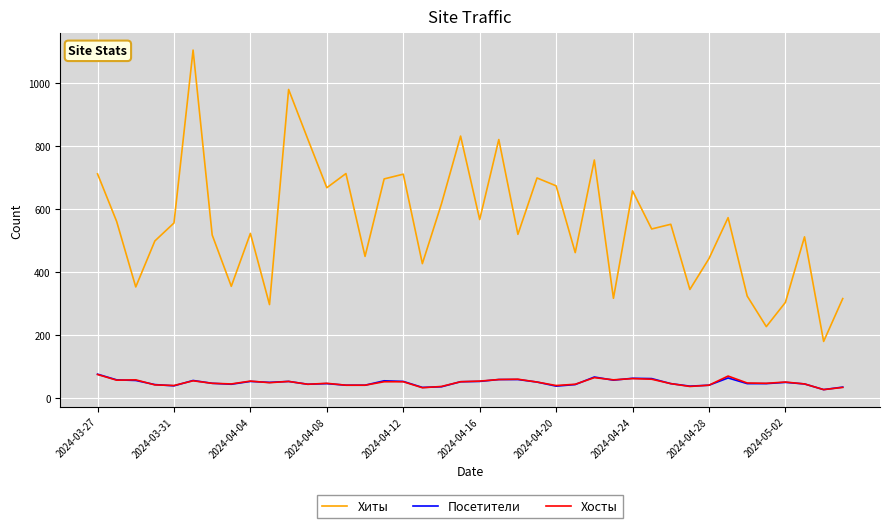

Which series has the widest spread of values?

Хиты